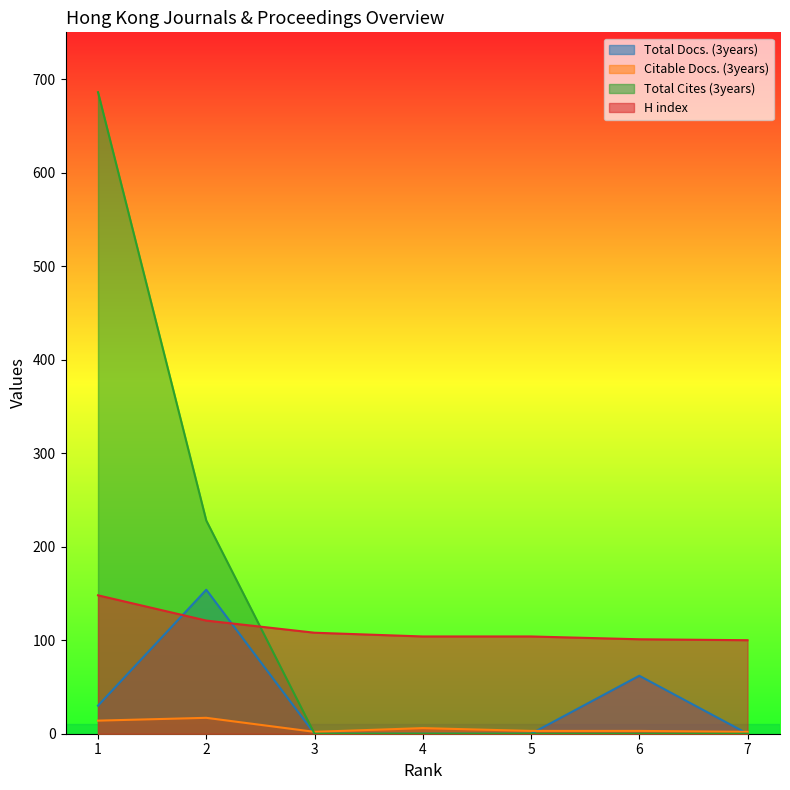

What is the difference between the maximum and minimum values in the Total Cites (3years) series?

686